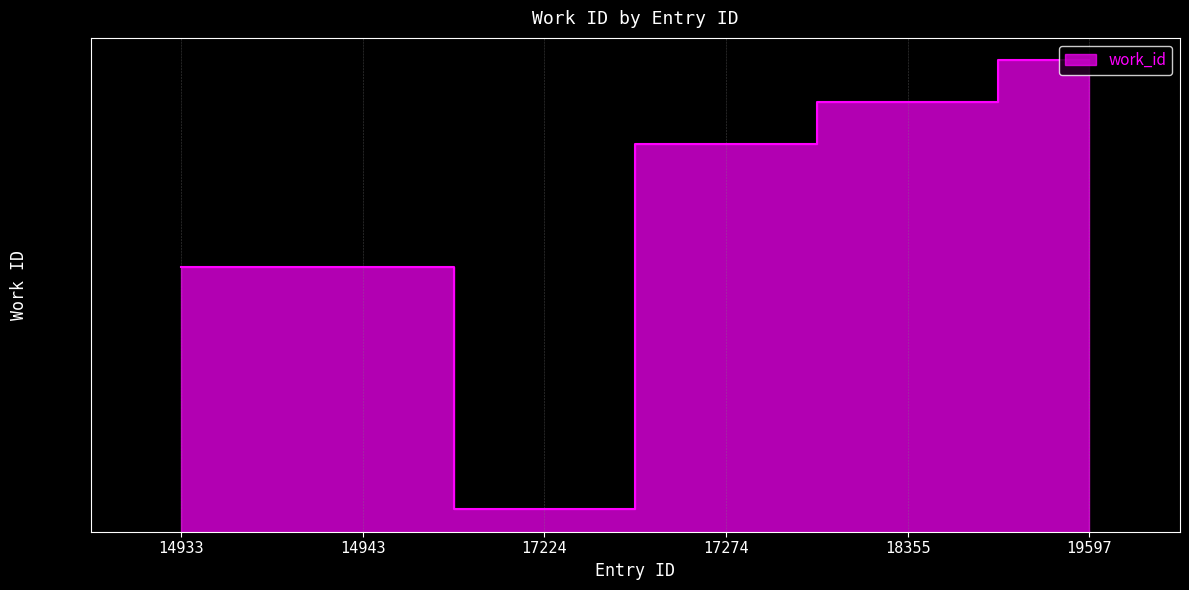

Rank the categories by value from highest to lowest.

19597, 18355, 17274, 14933, 14943, 17224